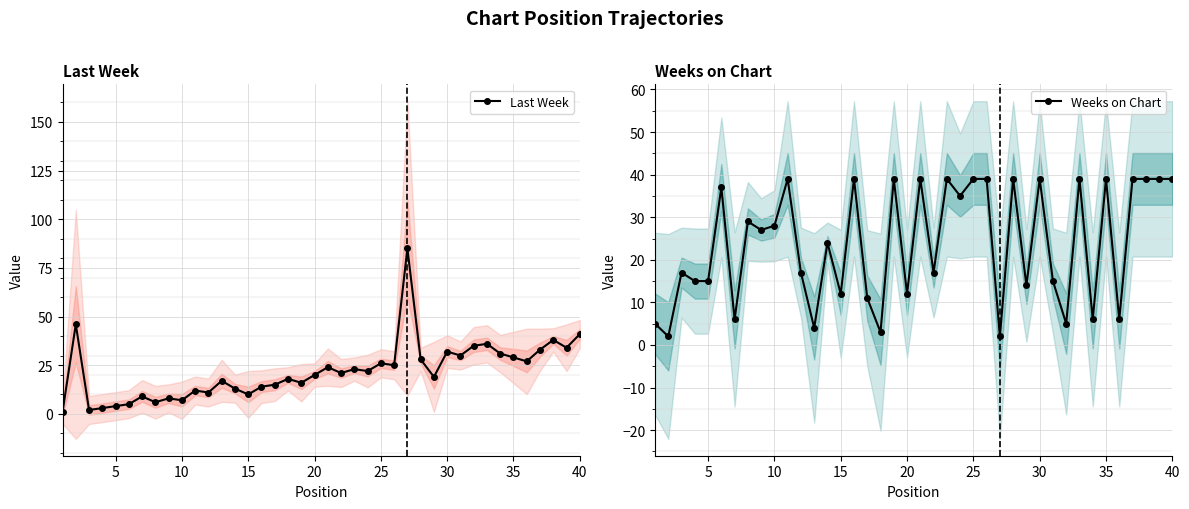

Reading right to left, what are all the values shown in this chart?

Last Week: 41	34	38	33	27	29	31	36	35	30	32	19	28	85	25	26	22	23	21	24	20	16	18	15	14	10	13	17	11	12	7	8	6	9	5	4	3	2	46	1
Weeks on Chart: 39	39	39	39	6	39	6	39	5	15	39	14	39	2	39	39	35	39	17	39	12	39	3	11	39	12	24	4	17	39	28	27	29	6	37	15	15	17	2	5